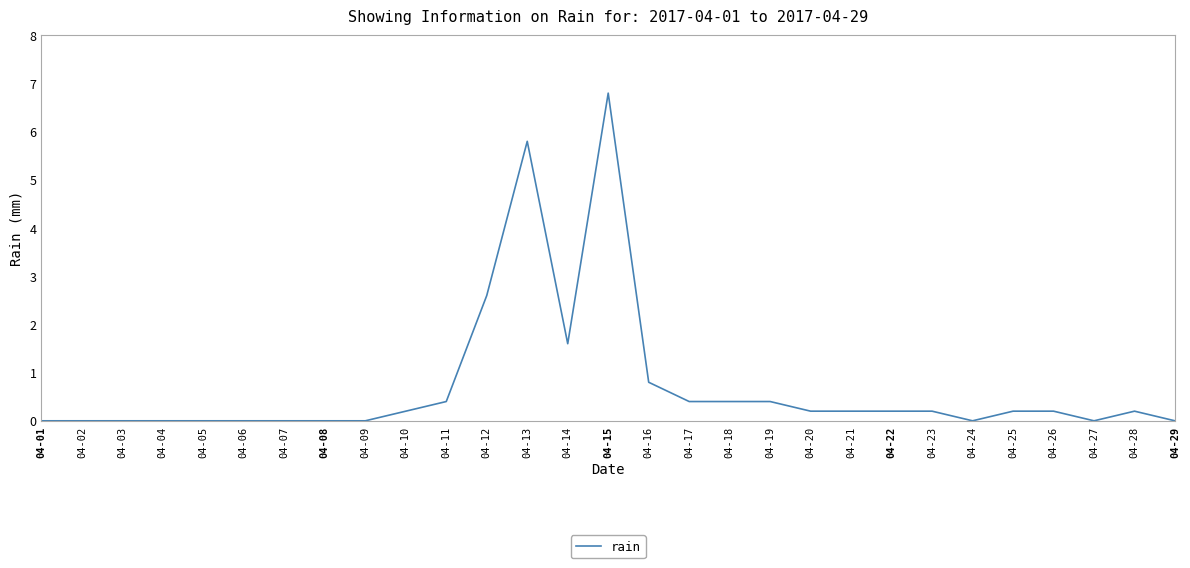

Is it true that the value at 04-23 is 0.2?

True